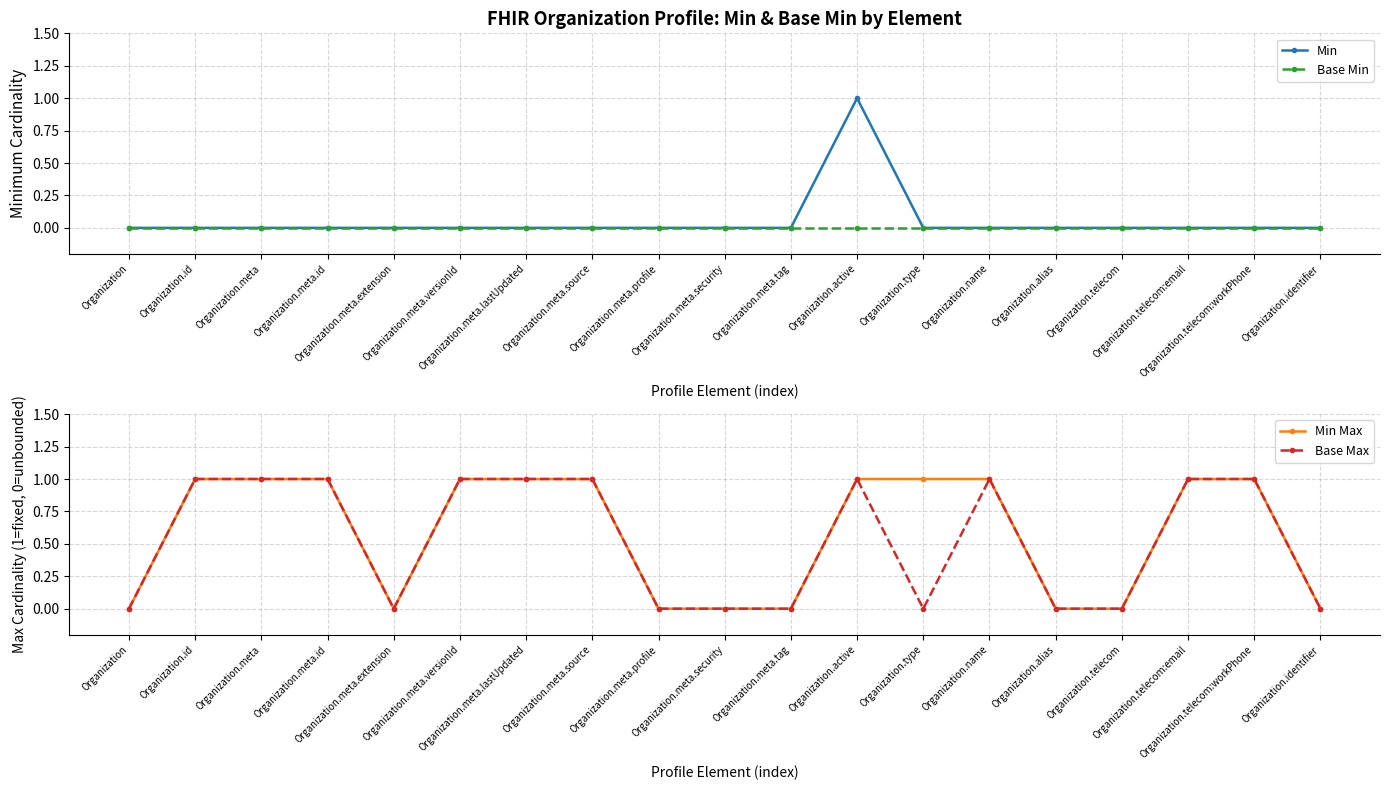

Which series has the largest total across all categories?

Min Max